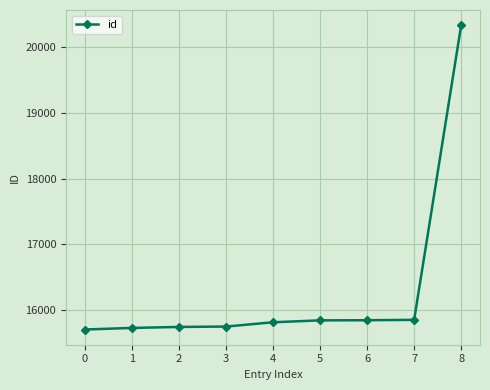

What is the difference between the maximum and minimum values?

4625